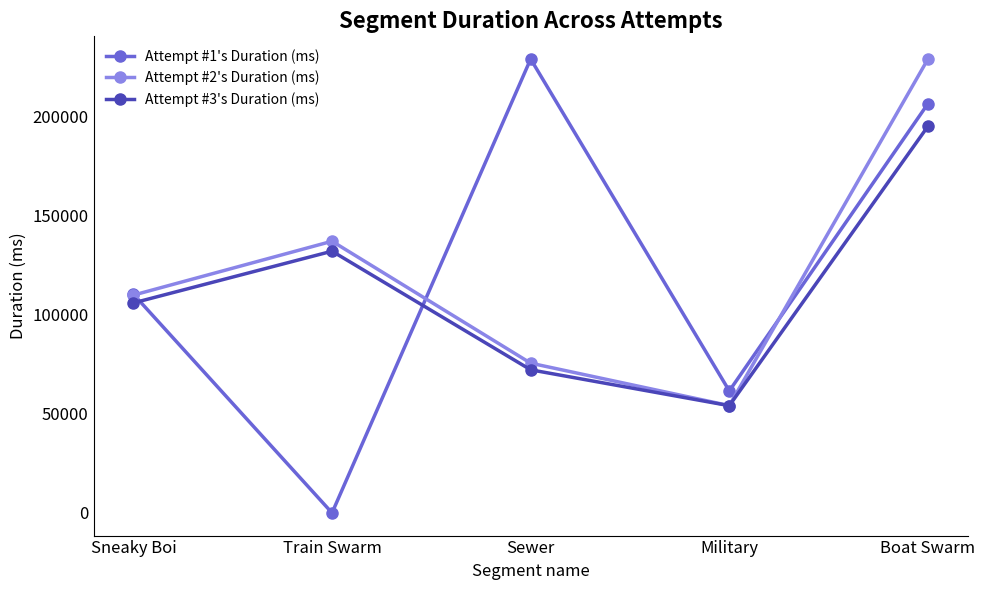

Reading left to right, what are all the values shown in this chart?

Attempt #1's Duration (ms): Sneaky Boi=110216	Train Swarm=0	Sewer=228738	Military=61472	Boat Swarm=206227
Attempt #2's Duration (ms): Sneaky Boi=109750	Train Swarm=136905	Sewer=75455	Military=54064	Boat Swarm=228715
Attempt #3's Duration (ms): Sneaky Boi=105822	Train Swarm=131888	Sewer=72111	Military=54033	Boat Swarm=194840